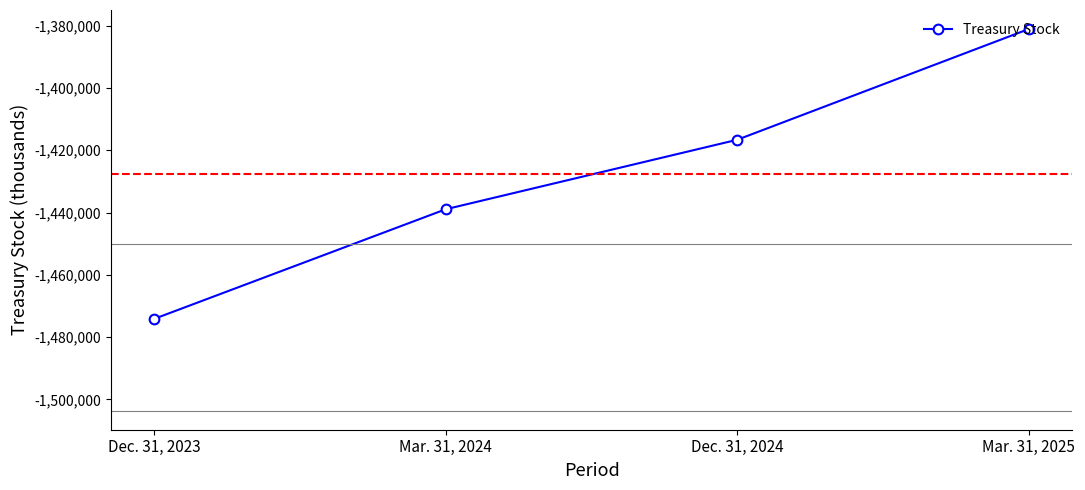

Reading left to right, what are all the values shown in this chart?

Dec. 31, 2023=-1474110	Mar. 31, 2024=-1438948	Dec. 31, 2024=-1416655	Mar. 31, 2025=-1381128